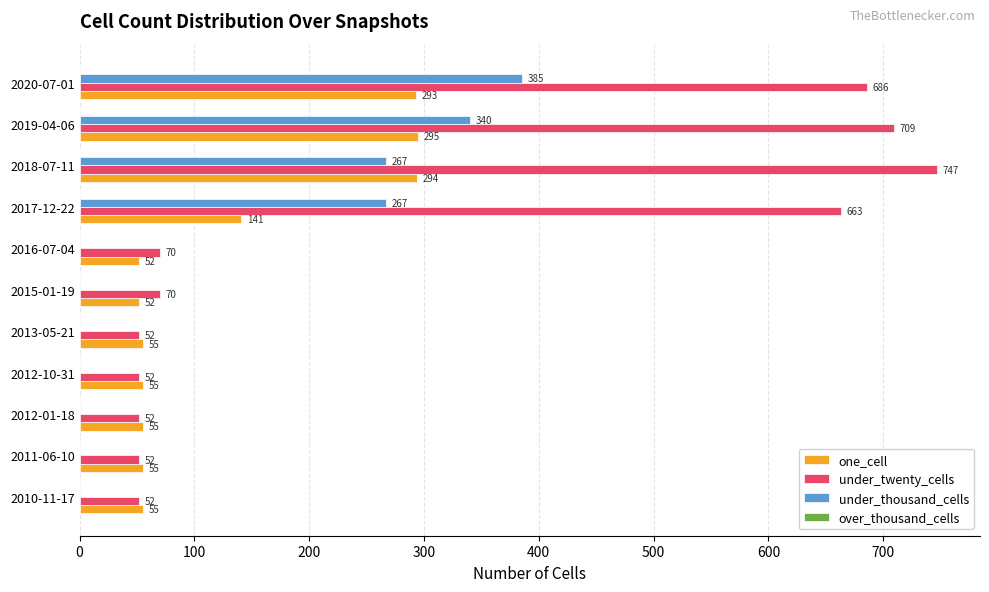

At which category is the sum across all series the highest?

2020-07-01